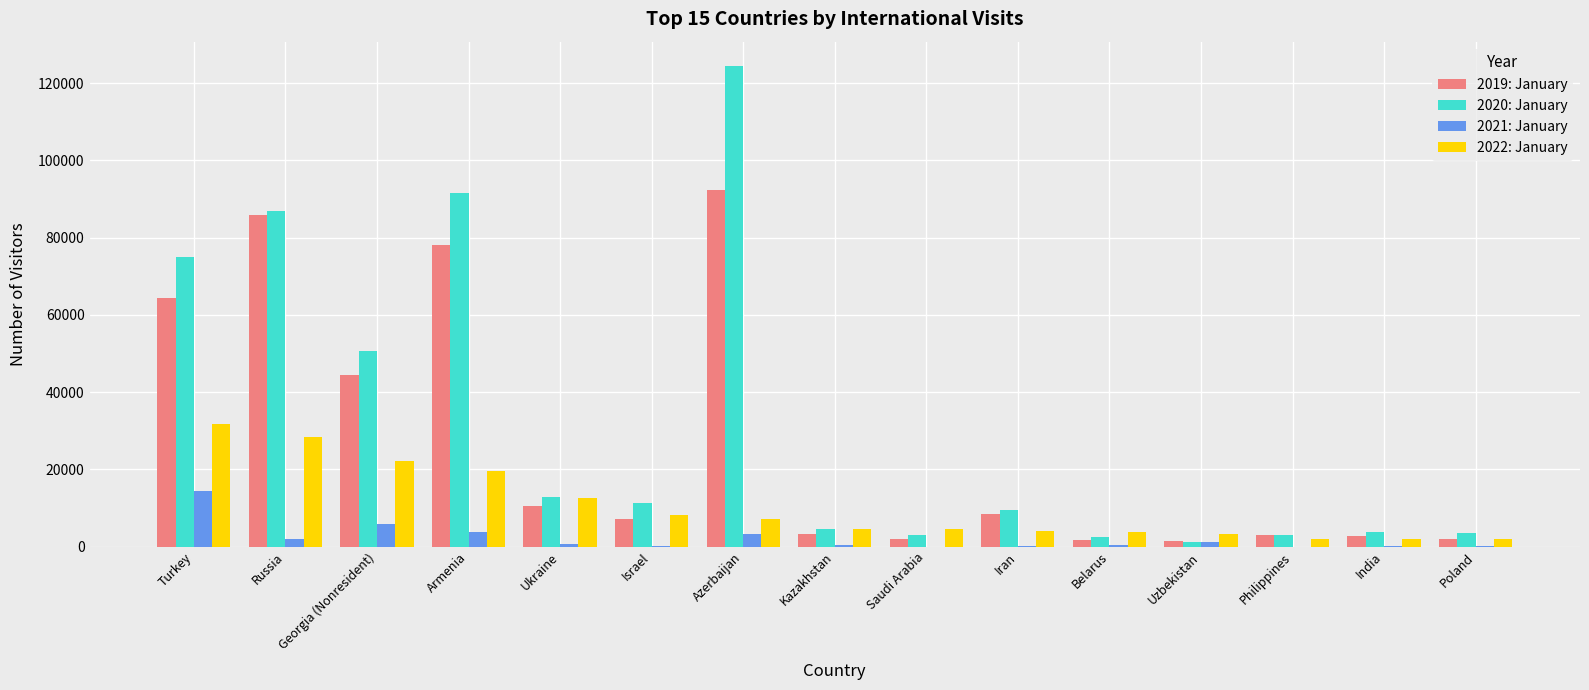

What is the total value across all series at Armenia?

193029